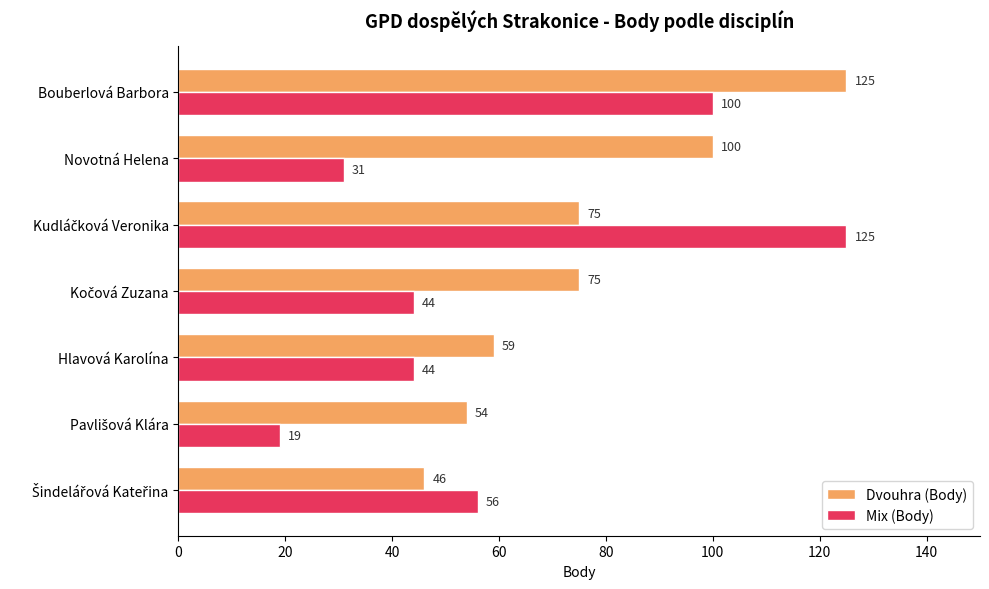

The value of Mix (Body) at Bouberlová Barbora is 53. True or false?

False